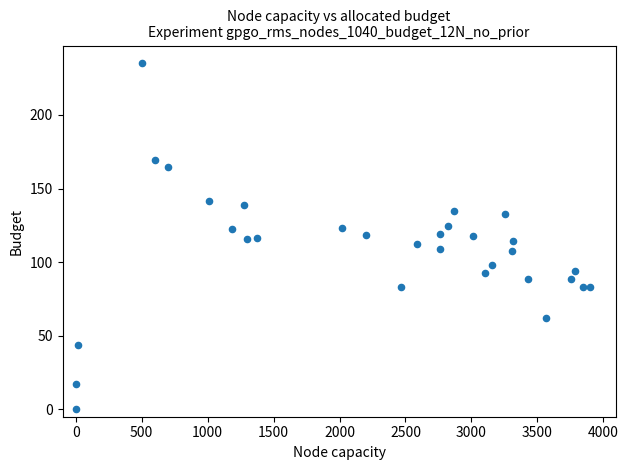

What is the range of Y values (max minus min)?

235.4